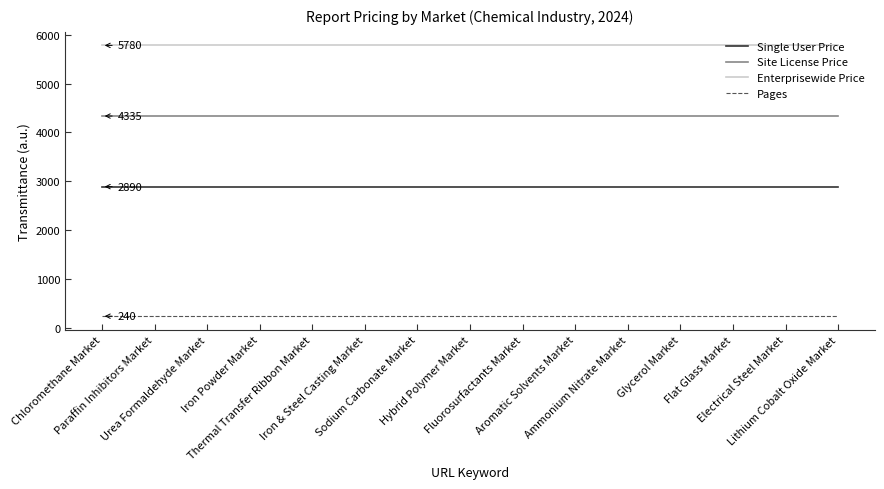

What is the maximum value shown in the chart?

5780